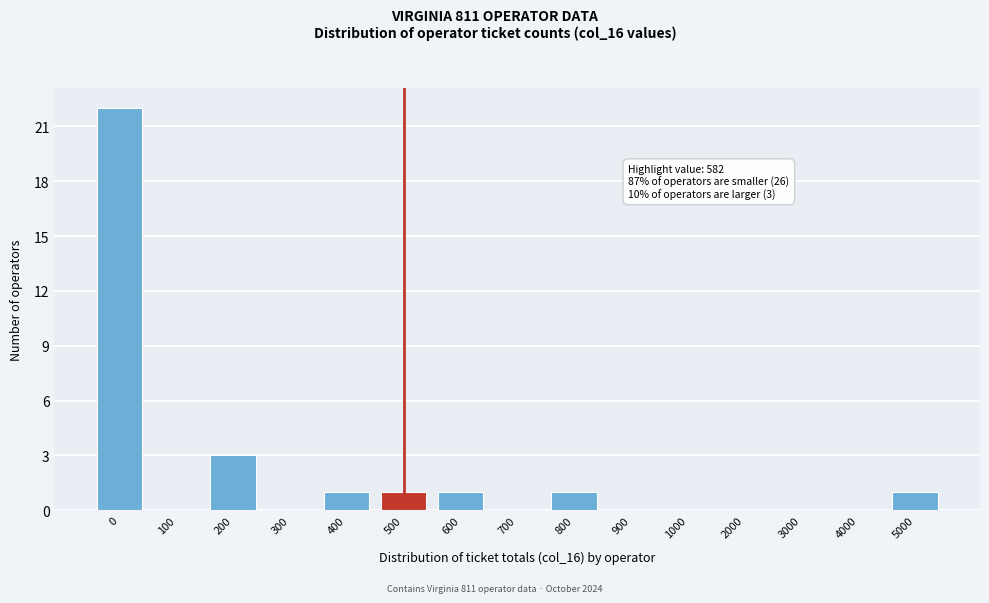

Reading left to right, what are all the values shown in this chart?

0=22	100=0	200=3	300=0	400=1	500=1	600=1	700=0	800=1	900=0	1000=0	2000=0	3000=0	4000=0	5000=1